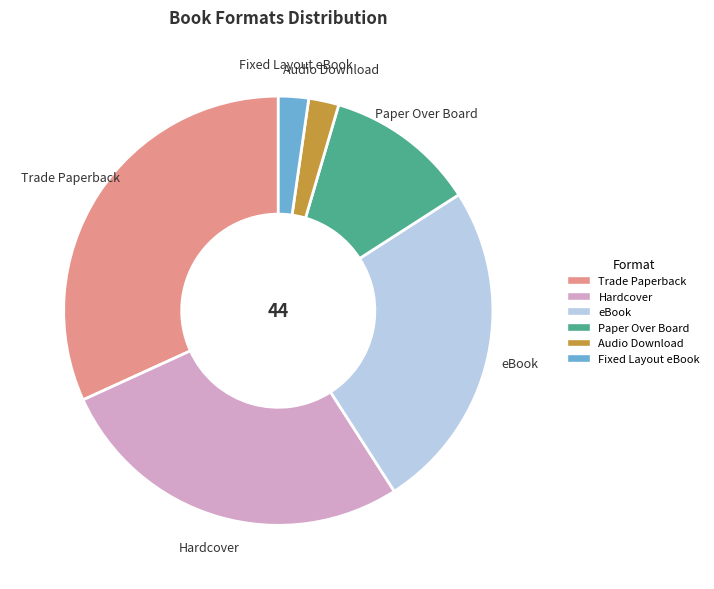

Is it true that Trade Paperback is 42% of the pie?

False